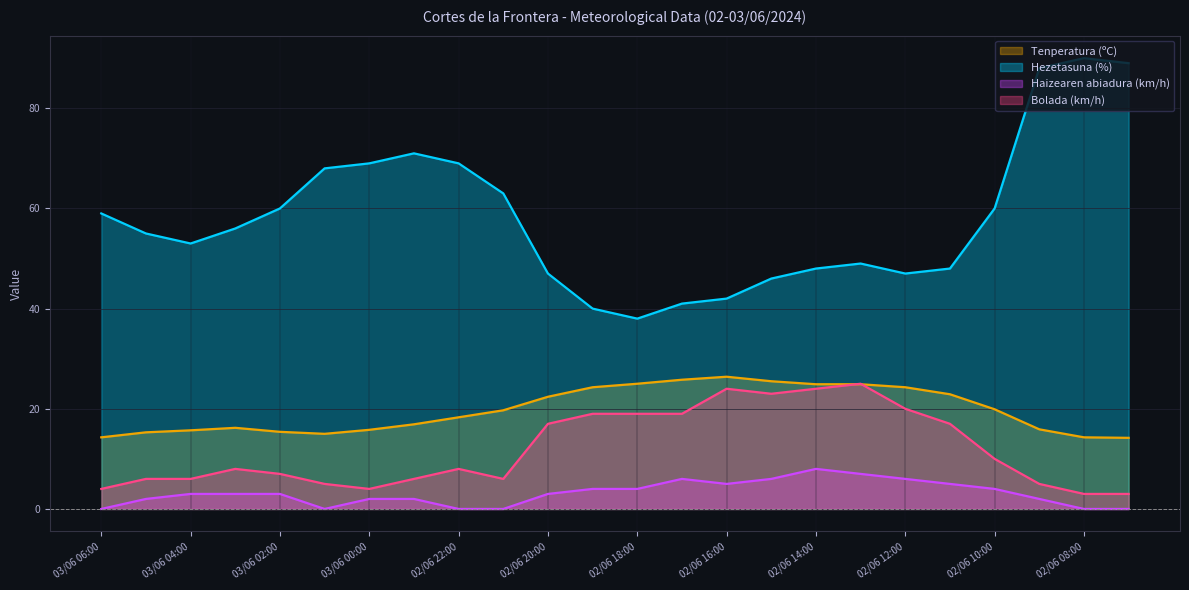

True or false: Tenperatura (ºC) has a value of 25.0 at 02/06 18:00.

True